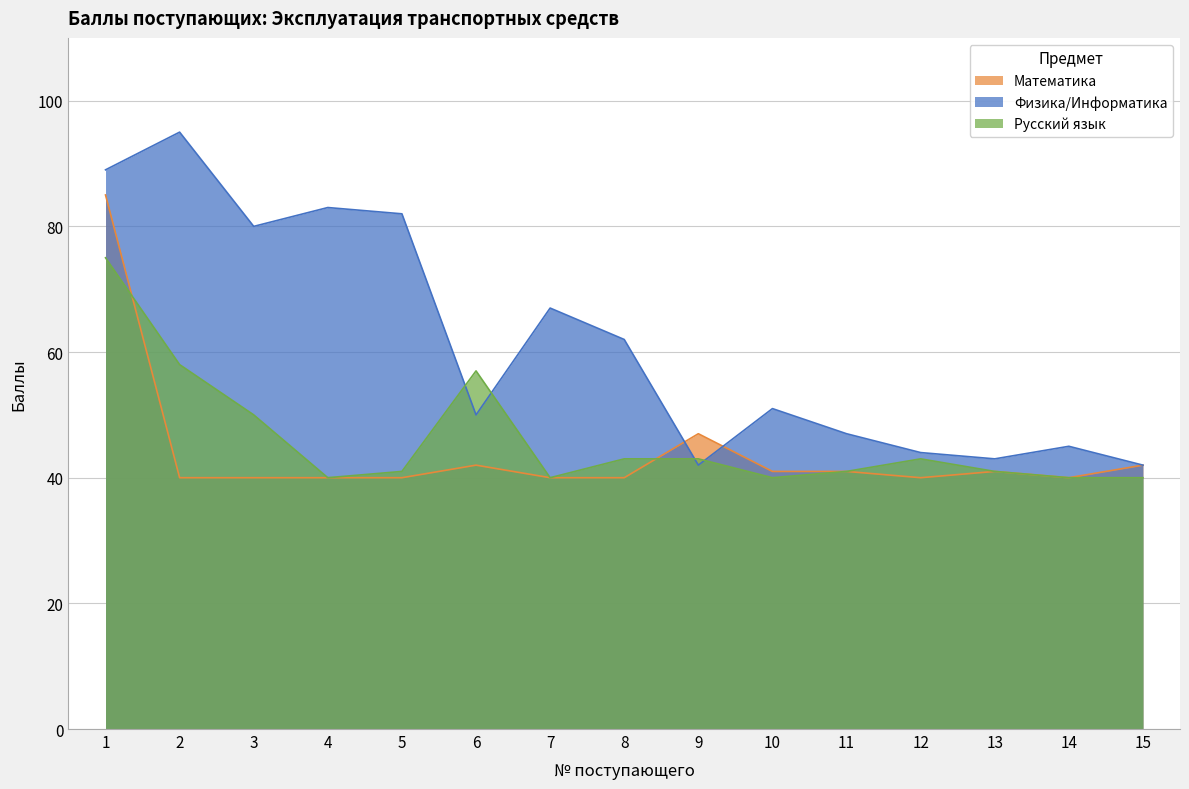

What is the total value across all series at 5?

163